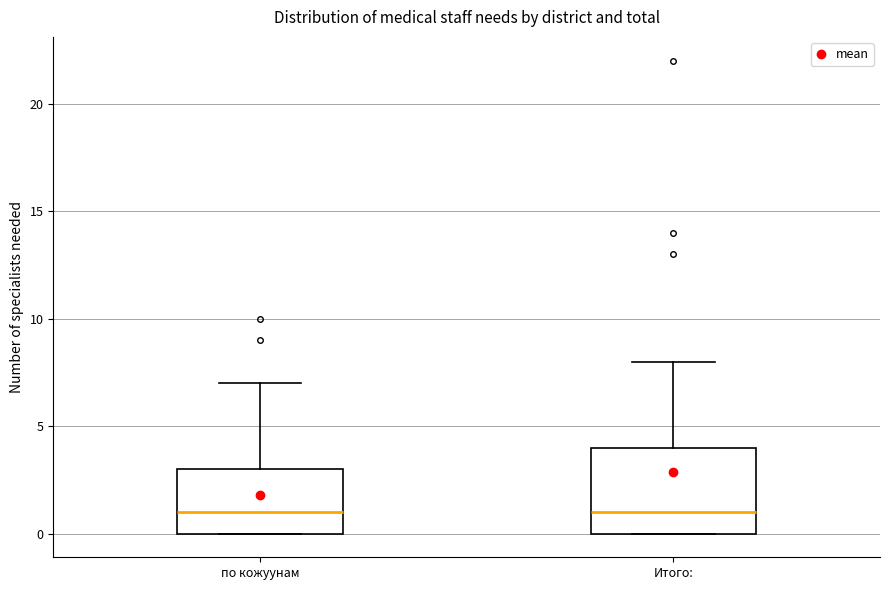

Reading left to right, transcribe this box plot: for each box, give where its median line is, the range the box spans, and where its two whiskers end, as read against the y-axis. The values are not printed on the chart, so give them approximately, as read against the axis.

по кожуунам: median 1, box 0 to 3, whiskers 0 to 7
Итого:: median 1, box 0 to 4, whiskers 0 to 8